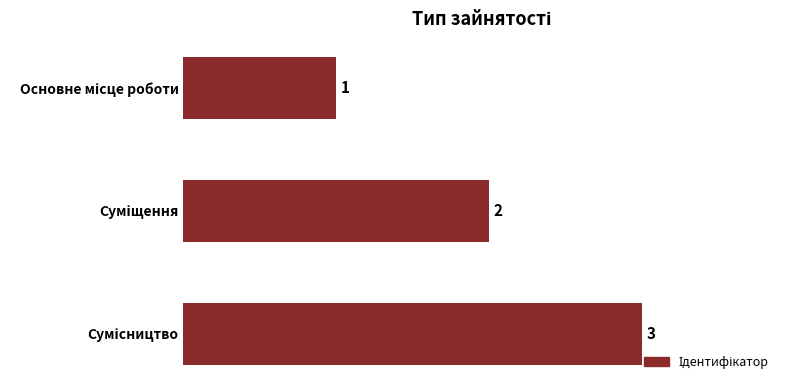

What is the maximum value shown in the chart?

3